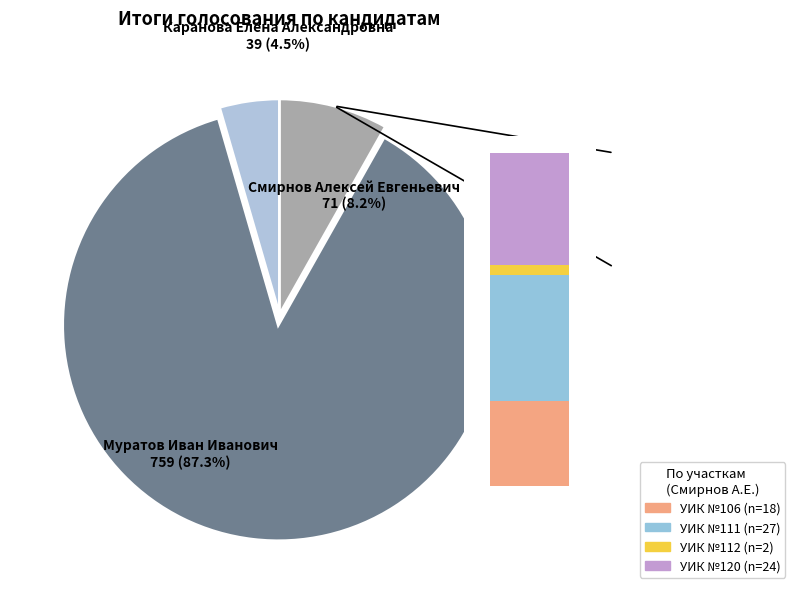

Which slice is the largest?

Муратов Иван Иванович